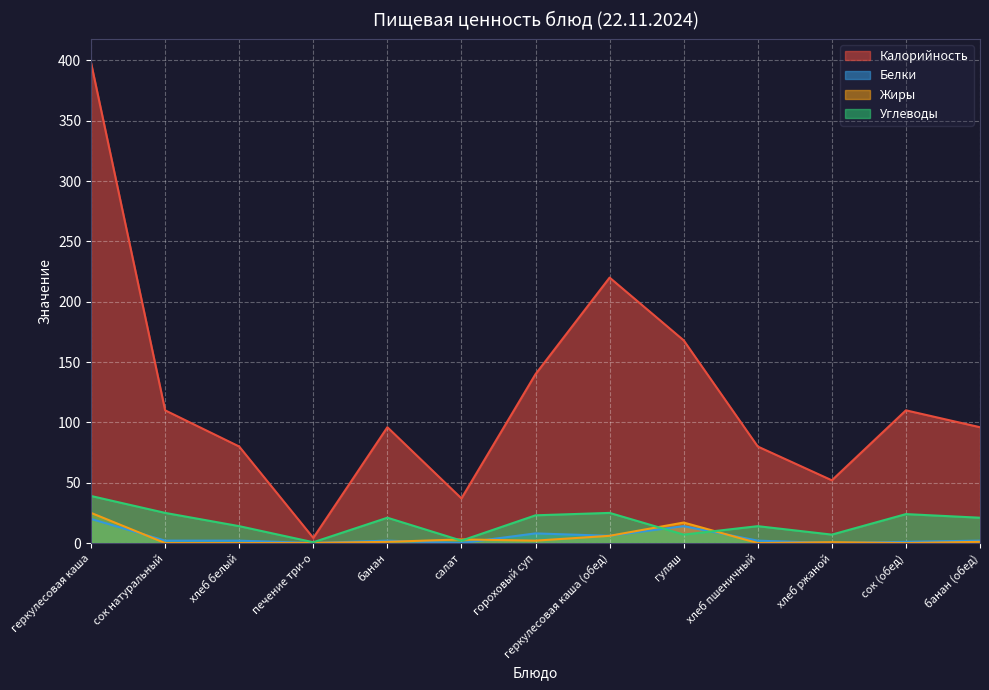

What is the spread (max minus min) of values at печение три-о?

4.2